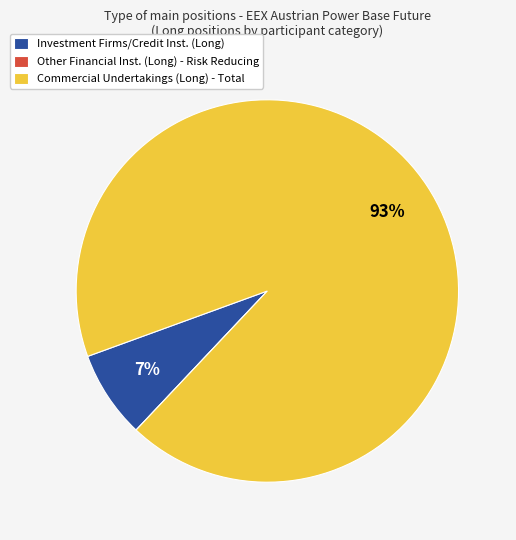

Is there a majority slice in this chart?

Yes